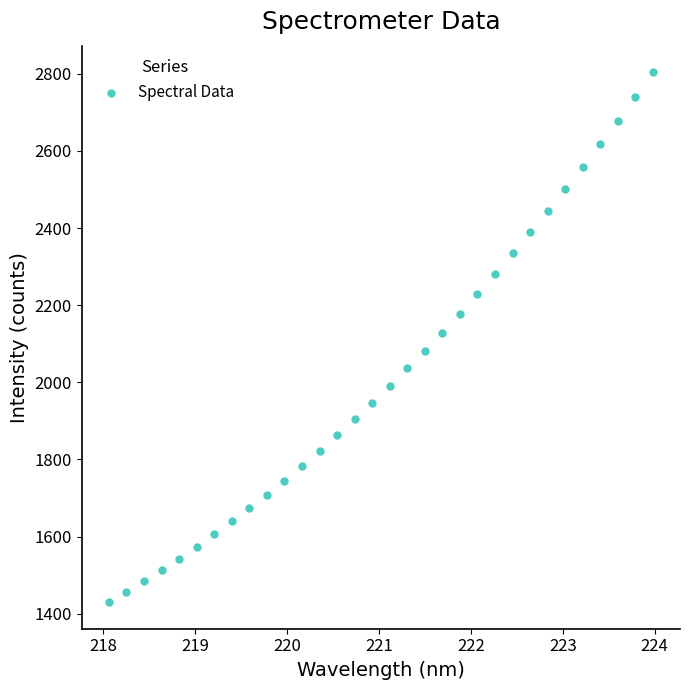

What is the range of X values (max minus min)?

5.9